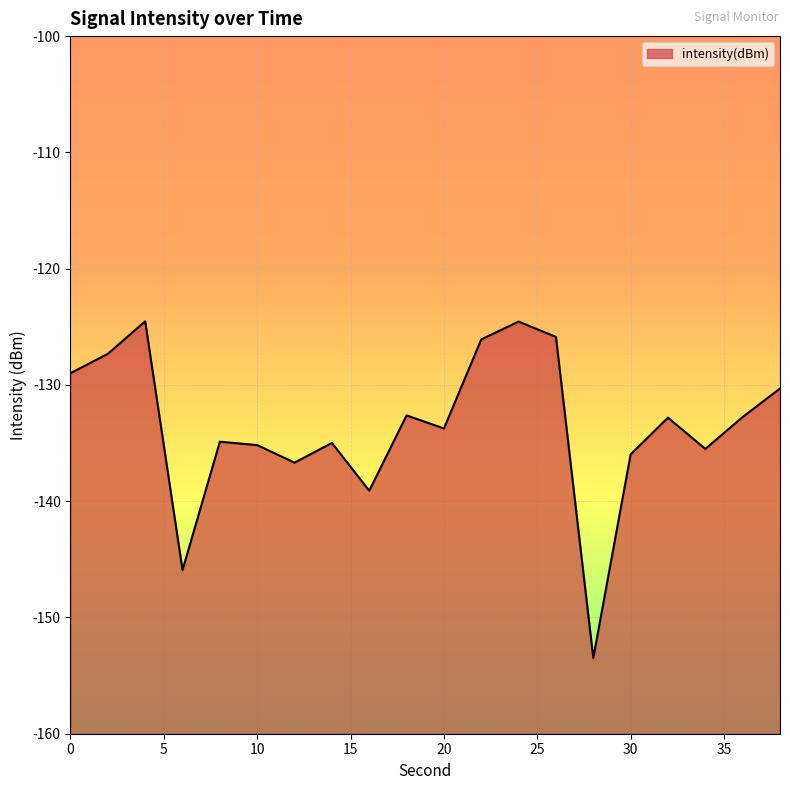

How many data points are above -132?

7